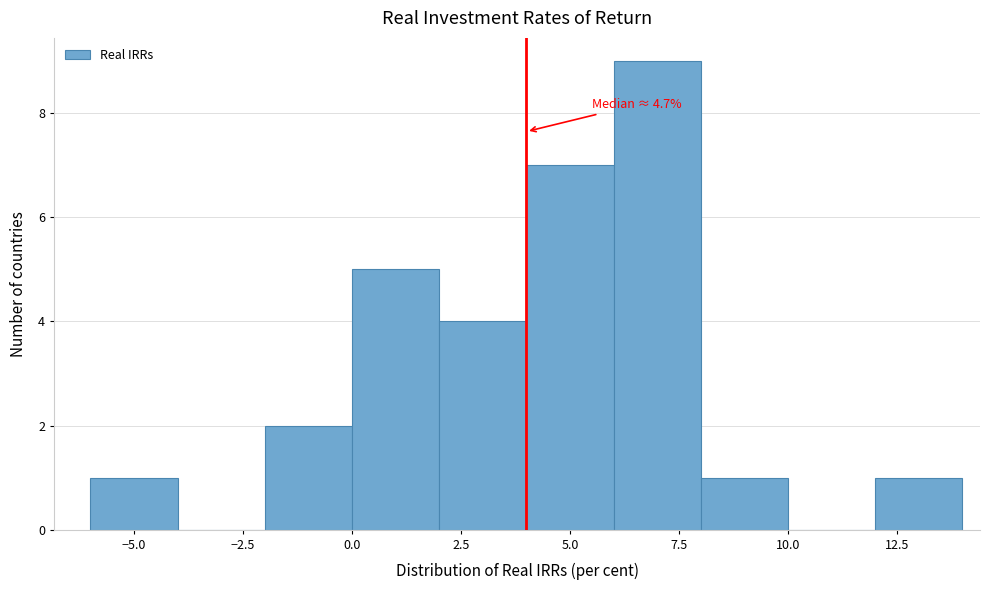

Which range on the x-axis has the tallest bar?

6 to 8